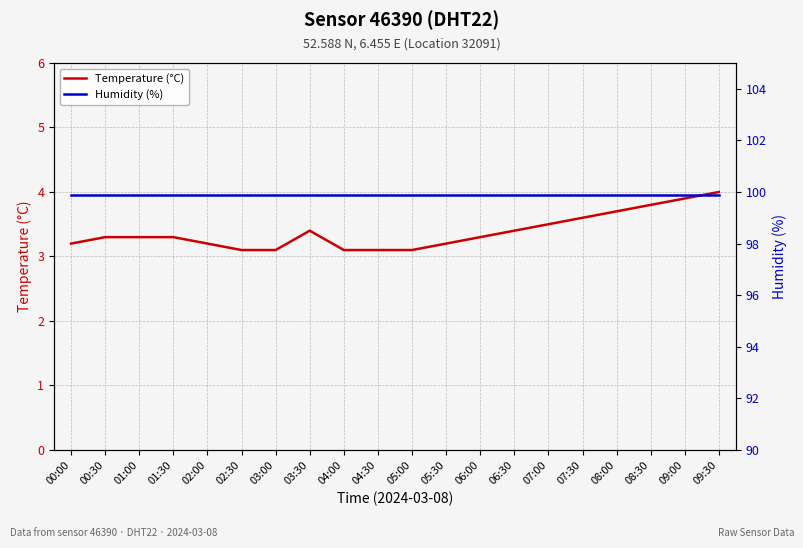

Rank the series at 09:00 from highest to lowest value.

Humidity (%), Temperature (°C)